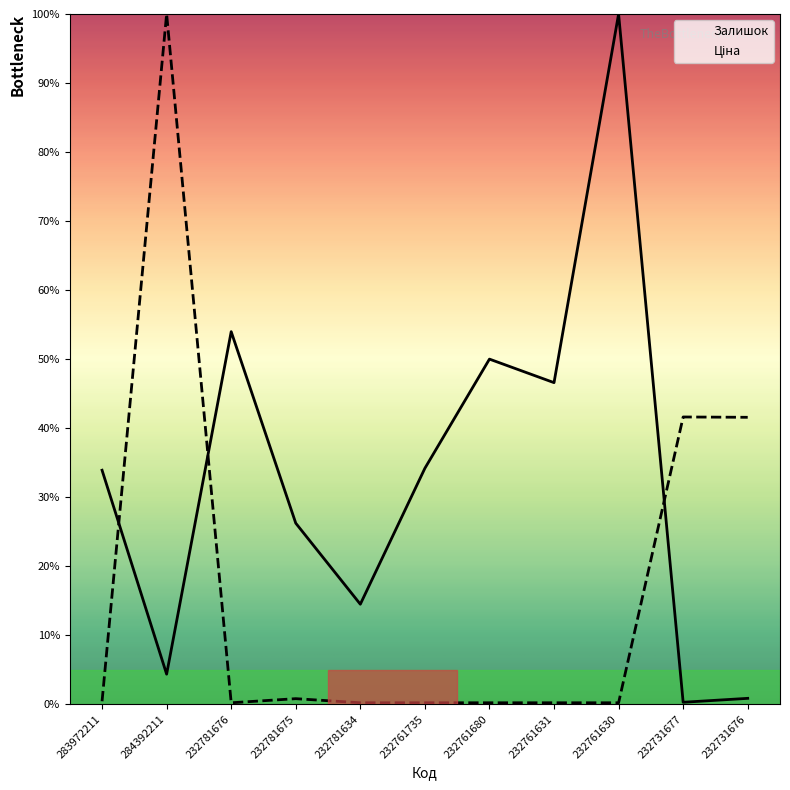

What is the maximum value shown in the chart?

100.0